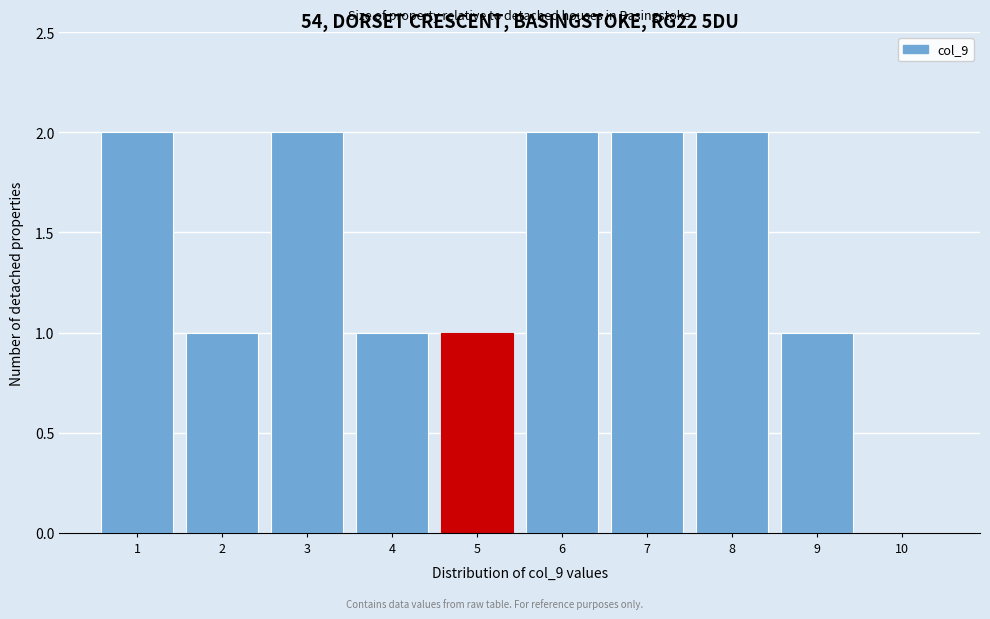

Reading left to right, what are all the values shown in this chart?

1=2	2=1	3=2	4=1	5=1	6=2	7=2	8=2	9=1	10=0